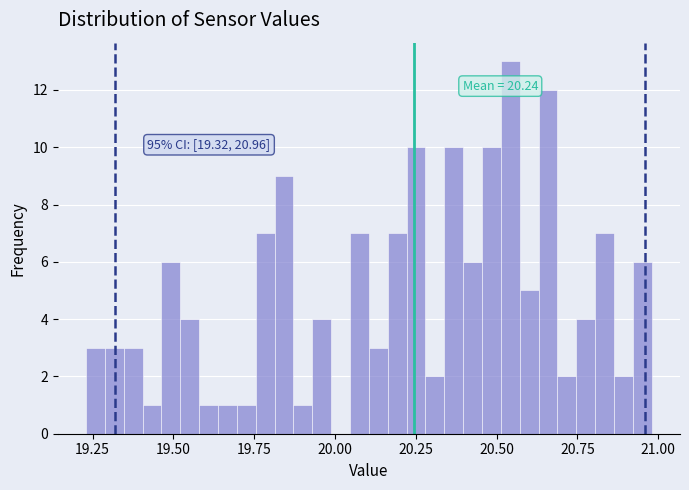

Around what value on the x-axis is the tallest bar? Give the approximate position of its centre, as read against the axis.

20.55